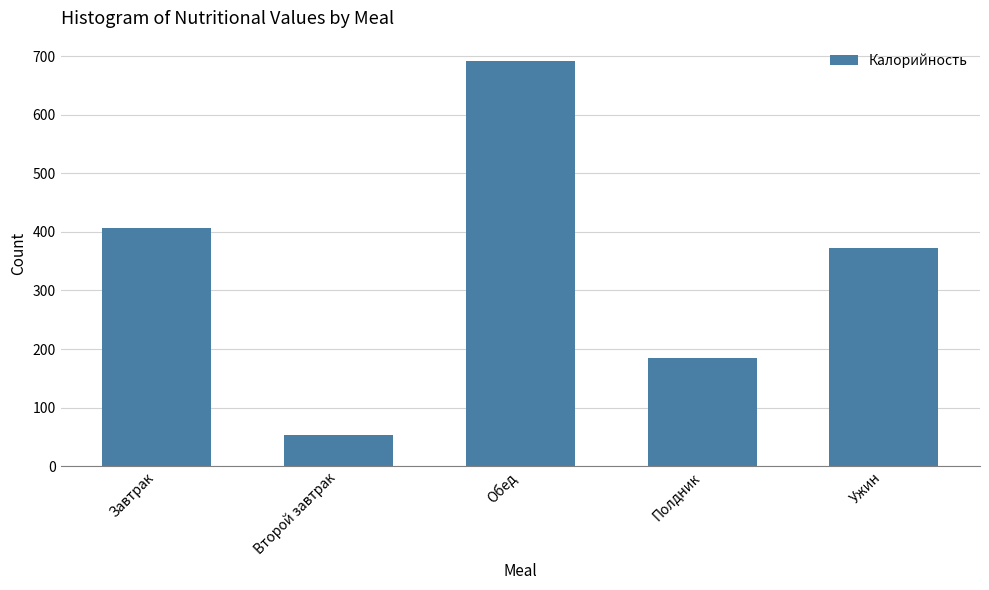

What position from the right is Обед?

3